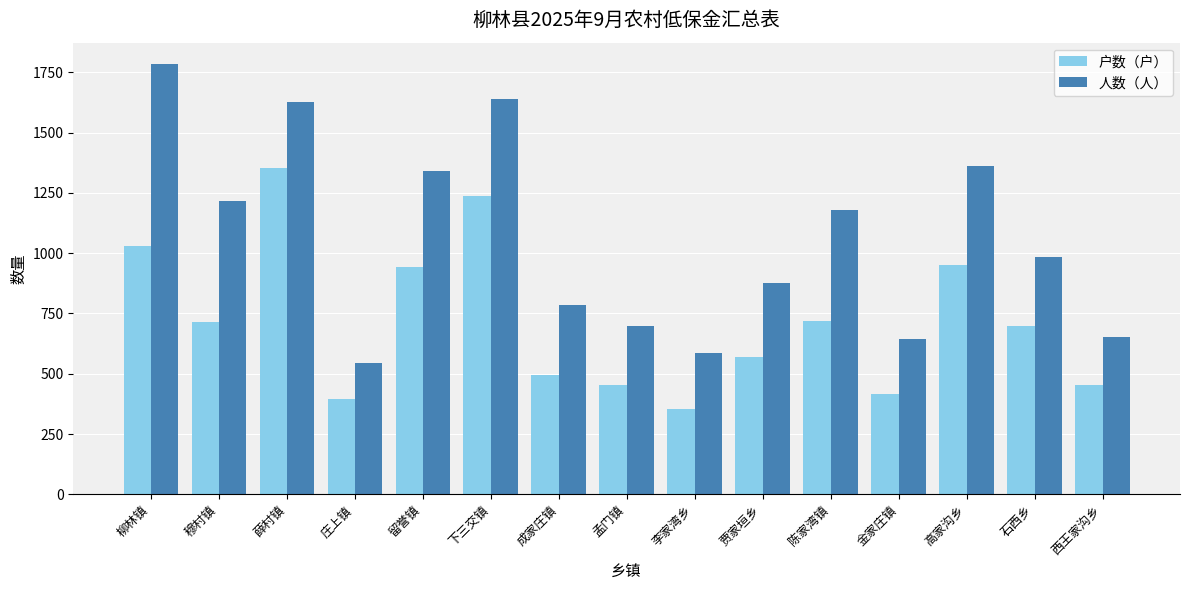

True or false: 人数（人） has a value of 876 at 贾家垣乡.

True